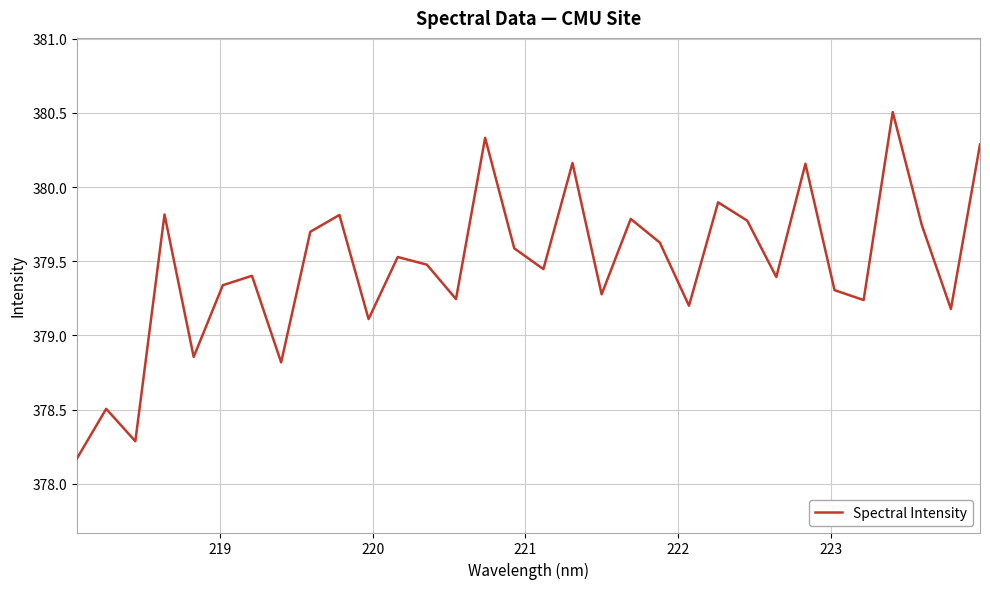

True or false: the data has more than 1 interior local peaks.

True